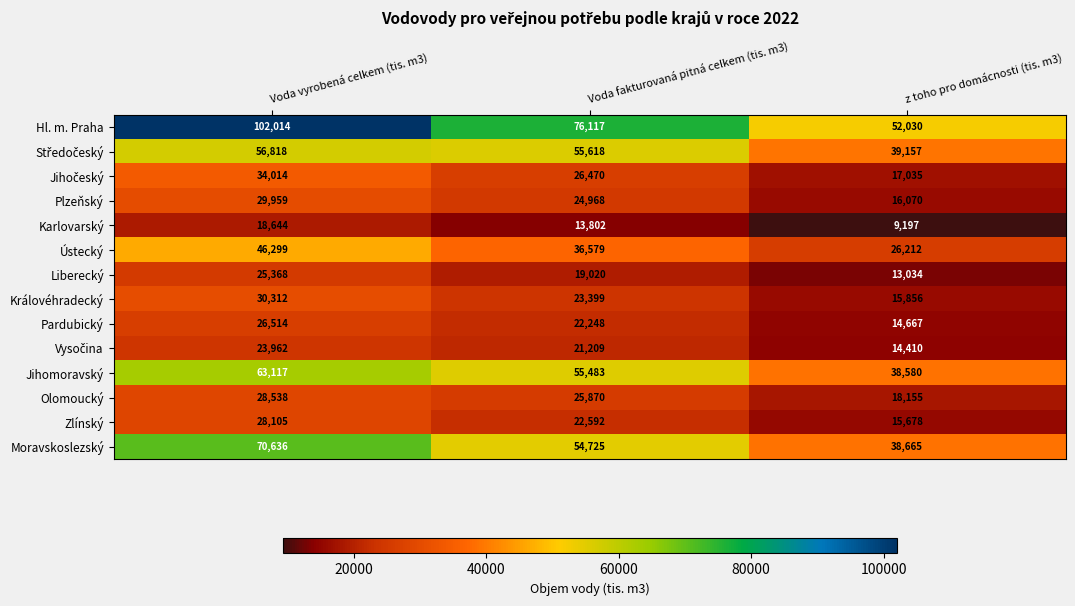

Which series has the largest total across all categories?

Hl. m. Praha